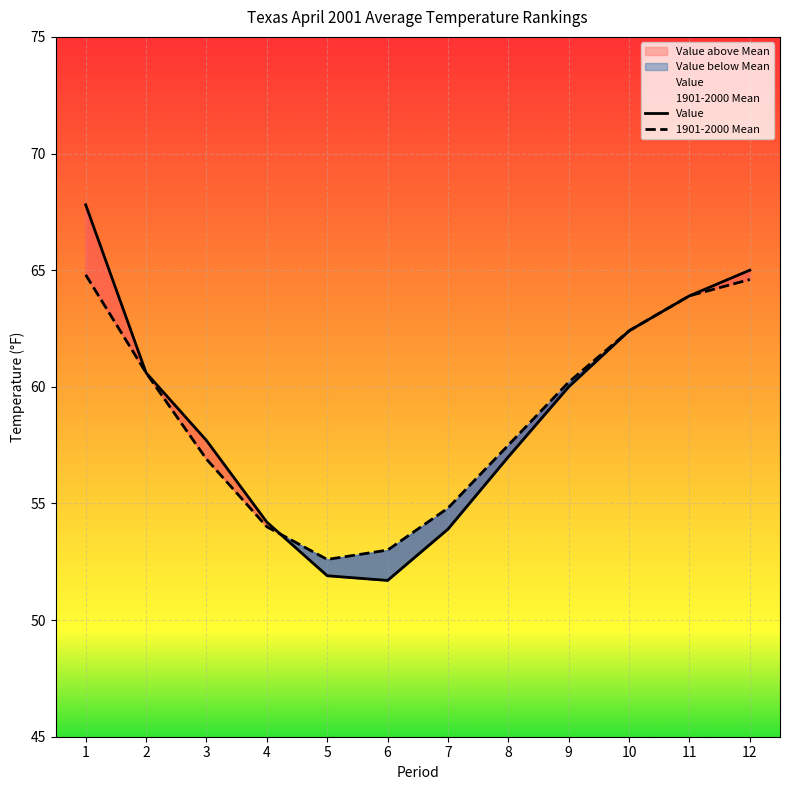

What is the value of the Value point at the 10th from the left?

62.4